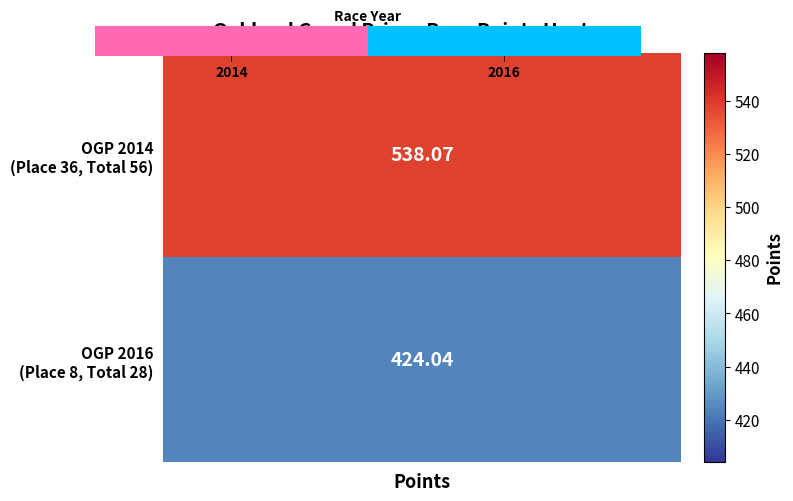

Rank the categories by value from lowest to highest.

2014, 2016